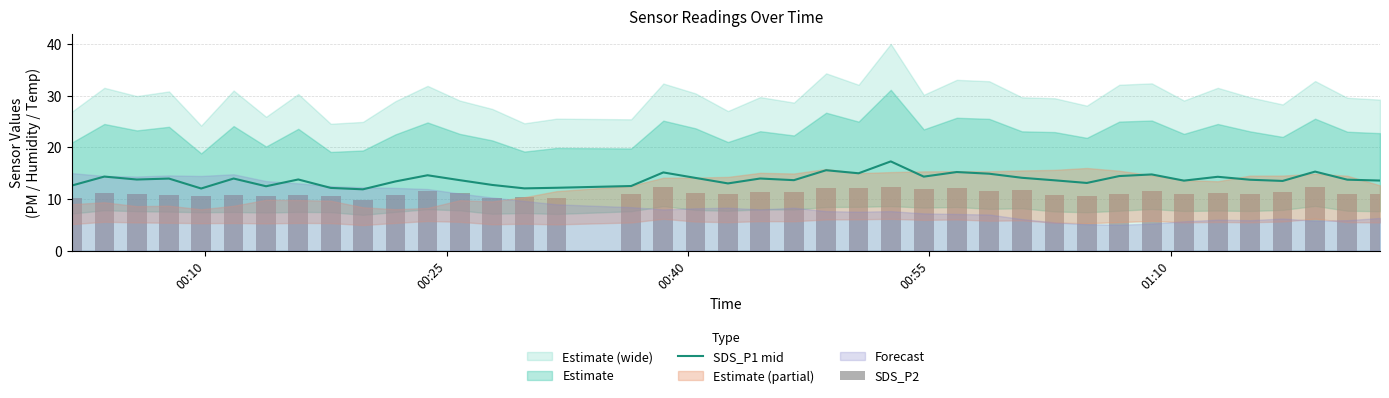

What is the minimum value for SDS_P1 mid?

11.9